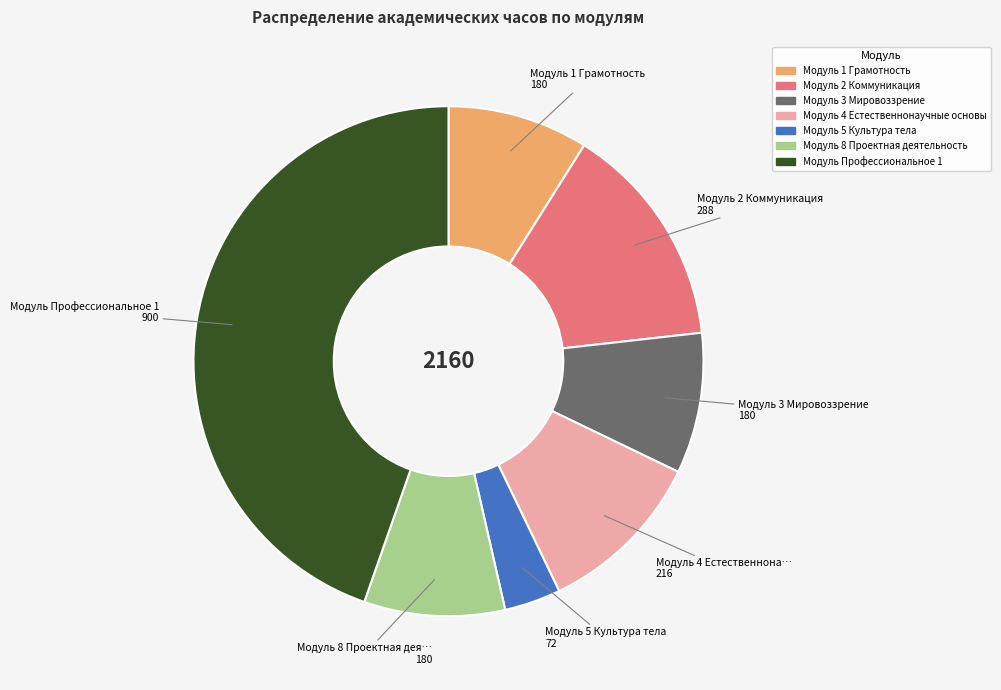

The Модуль 4 Естественнонаучные основы slice represents 11% of the pie. True or false?

True